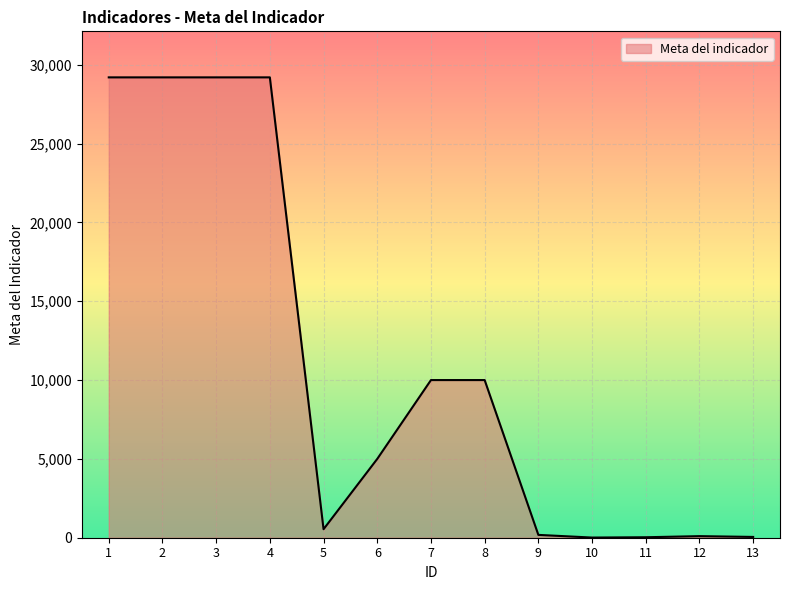

What is the difference between the second highest and second lowest values?

29170